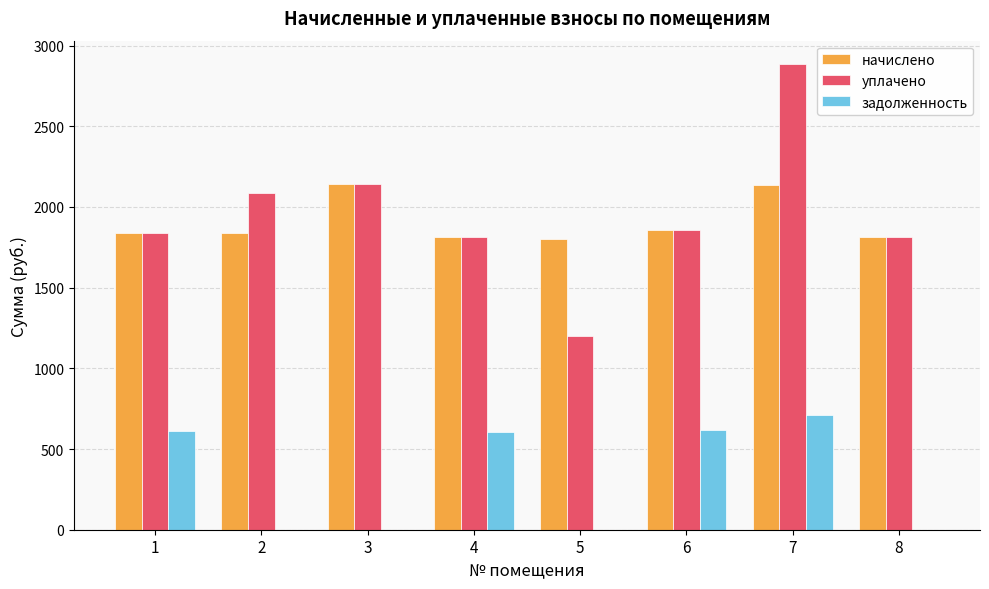

How many series are shown in this chart?

3